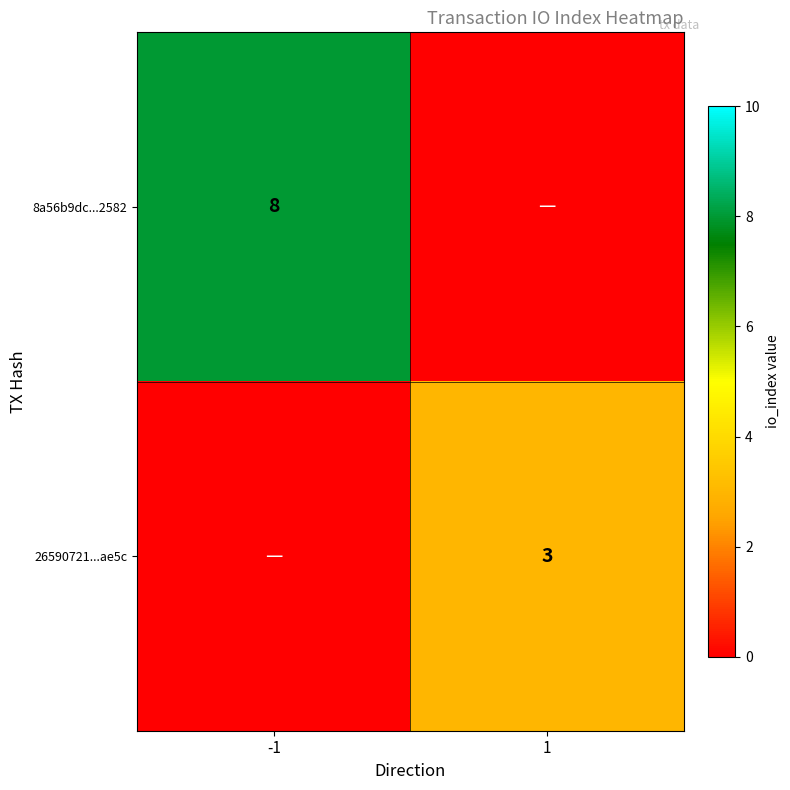

The value of 26590721...ae5c at 1 is 4. True or false?

False